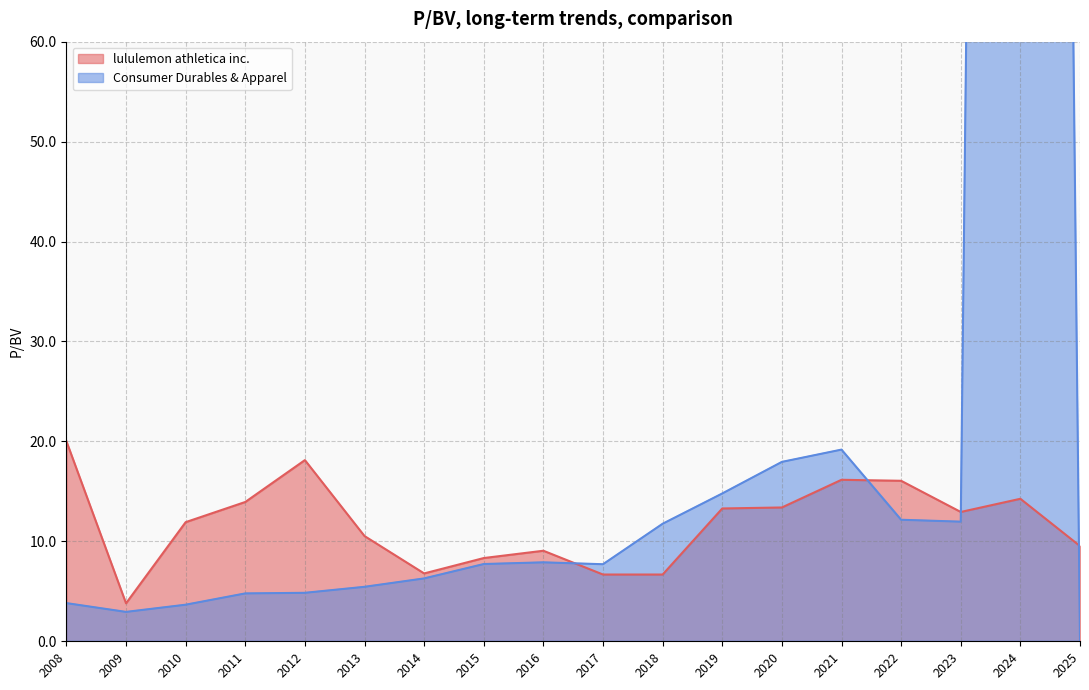

The lululemon athletica inc. series shows 18.1 at 2012. True or false?

True